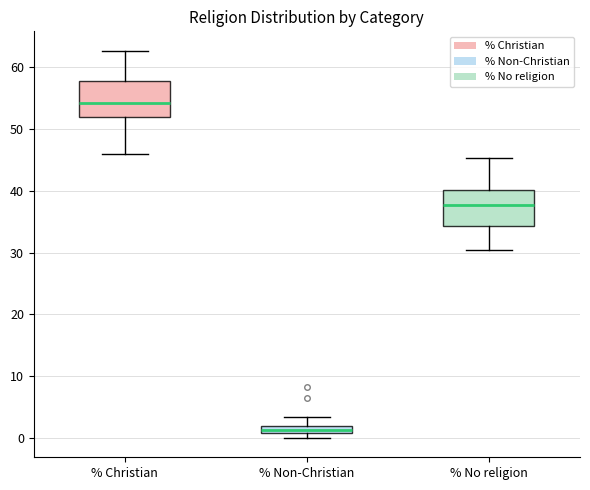

Which box has the lowest median line?

% Non-Christian